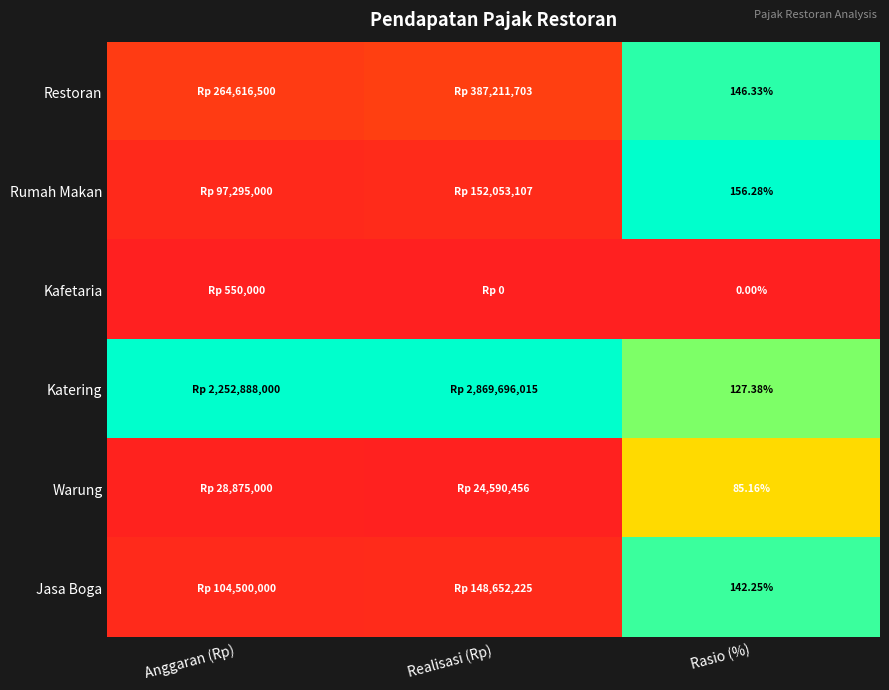

Rank the series at Rasio (%) from lowest to highest value.

Kafetaria, Warung, Katering, Jasa Boga, Restoran, Rumah Makan